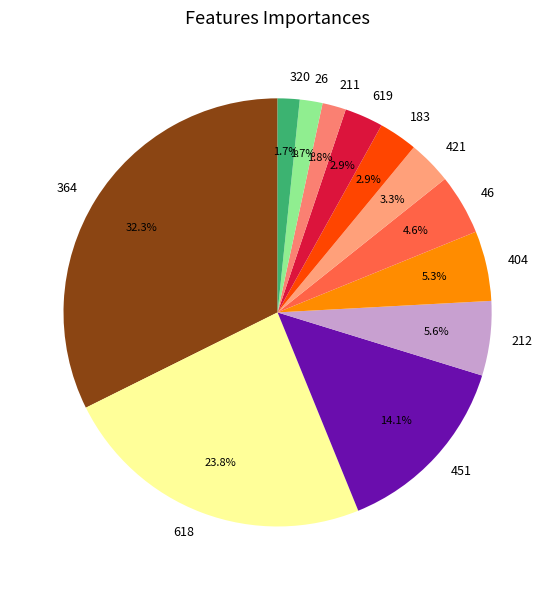

Count the number of slices in the pie.

12